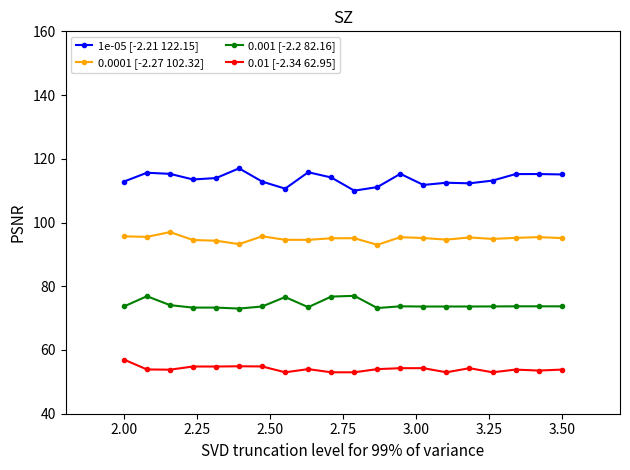

Which series has the largest total across all categories?

1e-05 [-2.21 122.15]